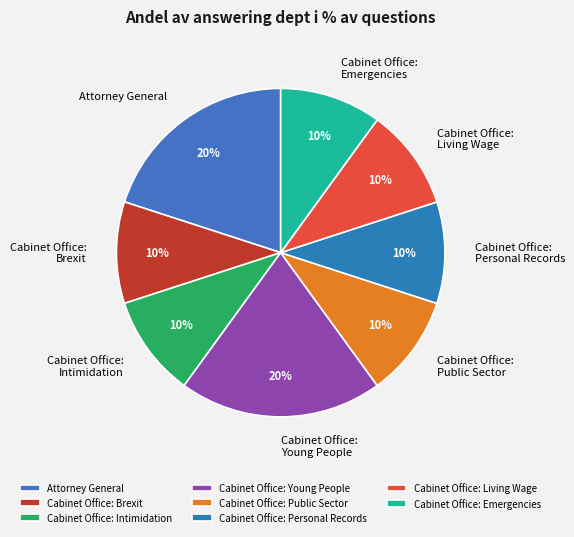

To the nearest percent, what is the difference between the largest and smallest slice percentages?

10%